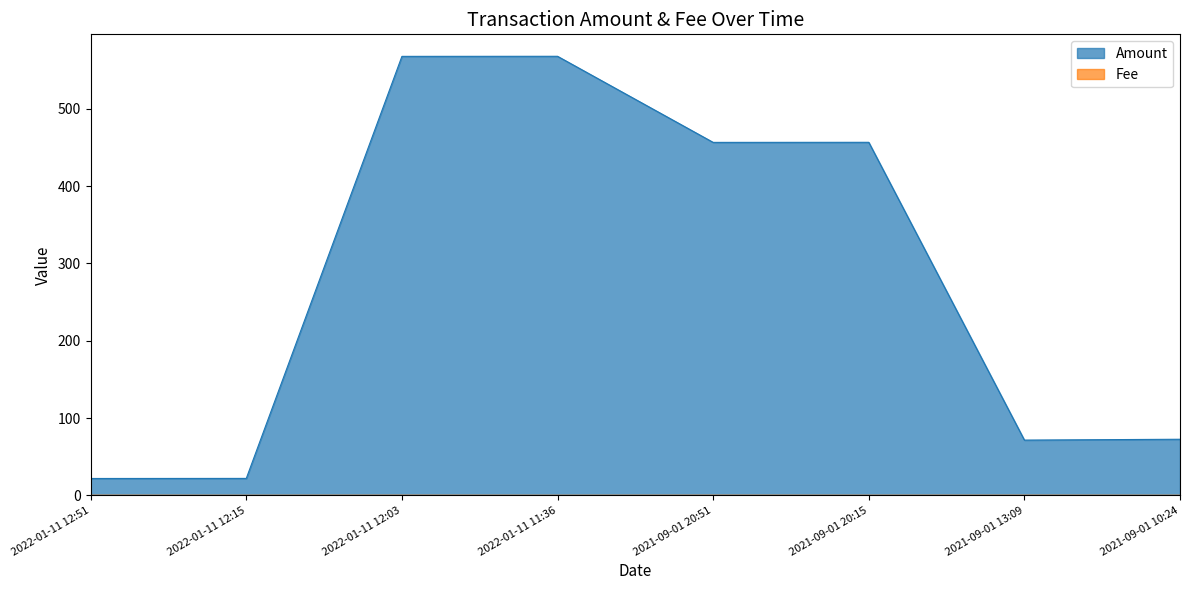

At which label does Amount reach its peak?

2022-01-11 11:36